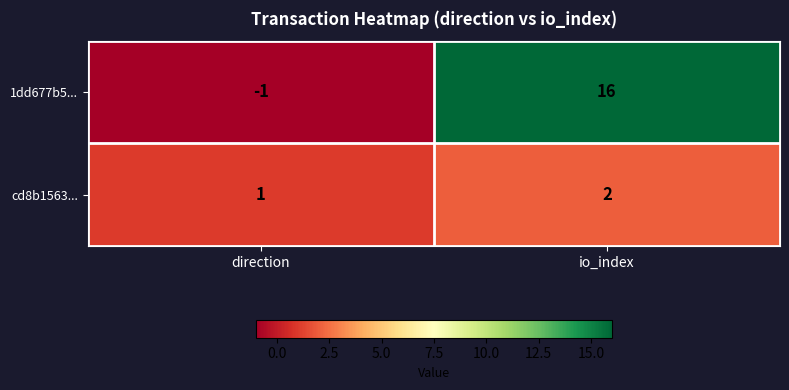

Reading right to left, list all the values displayed in this chart.

1dd677b5...: io_index=16	direction=-1
cd8b1563...: io_index=2	direction=1